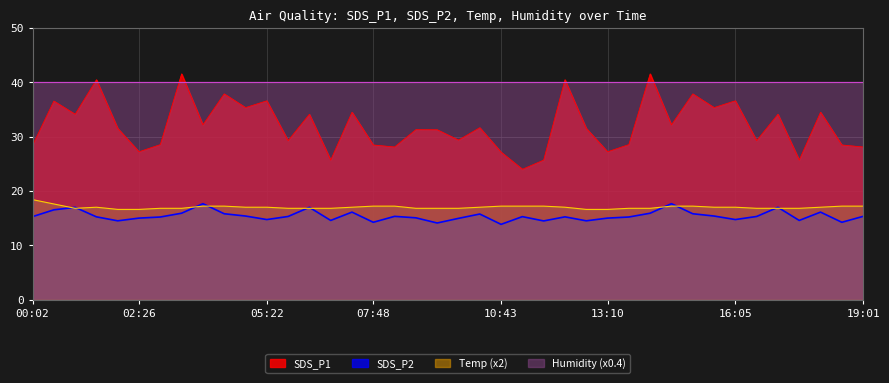

Is the value of SDS_P2 at 11:42 greater than the value of SDS_P1 at 17:33?

No